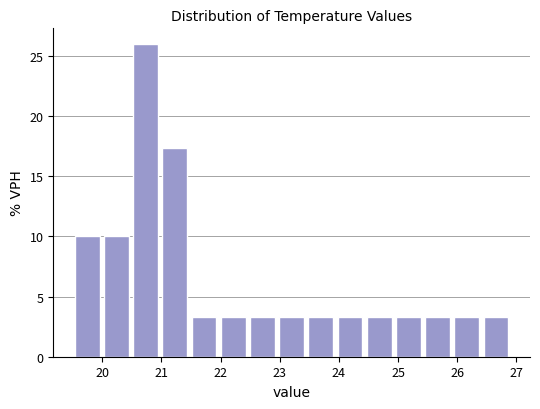

Over which range of the x-axis is the bar tallest?

20.5 to 21.0